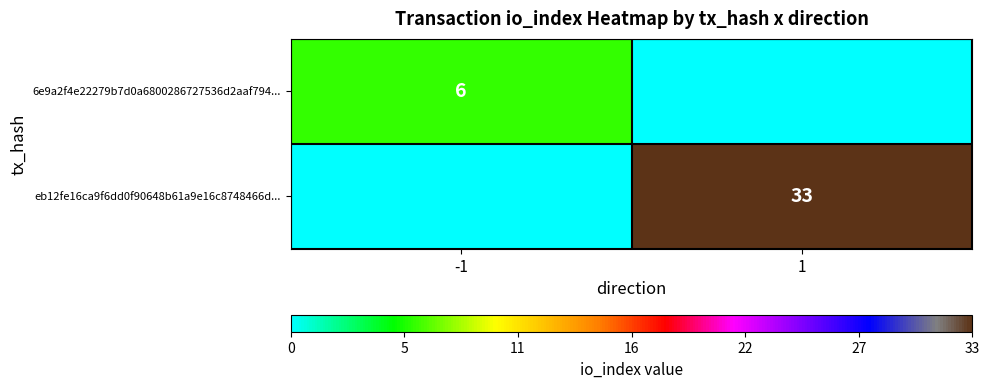

True or false: eb12fe16ca9f6dd0f90648b61a9e16c8748466d... has a value of 33 at 1.

True